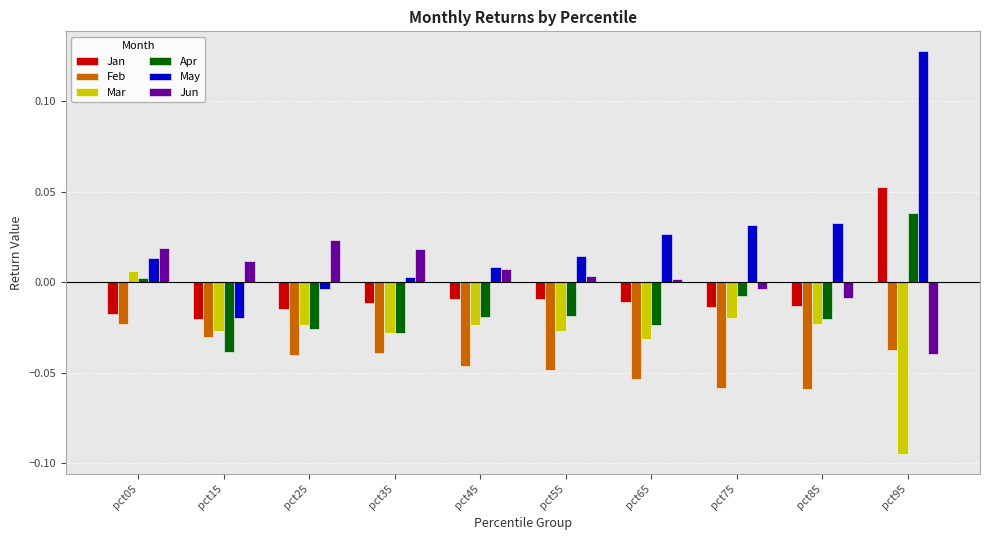

Which series has the widest spread of values?

May